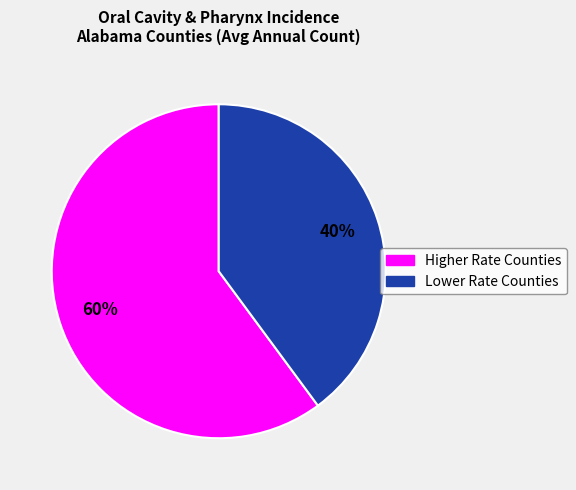

To the nearest percent, what is the average slice percentage?

50%